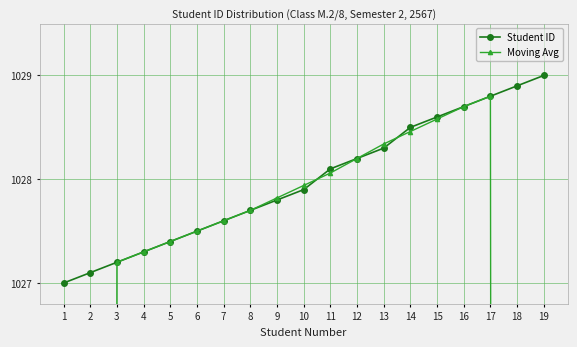

Between 1 and 11, which series saw the biggest shift?

Moving Avg